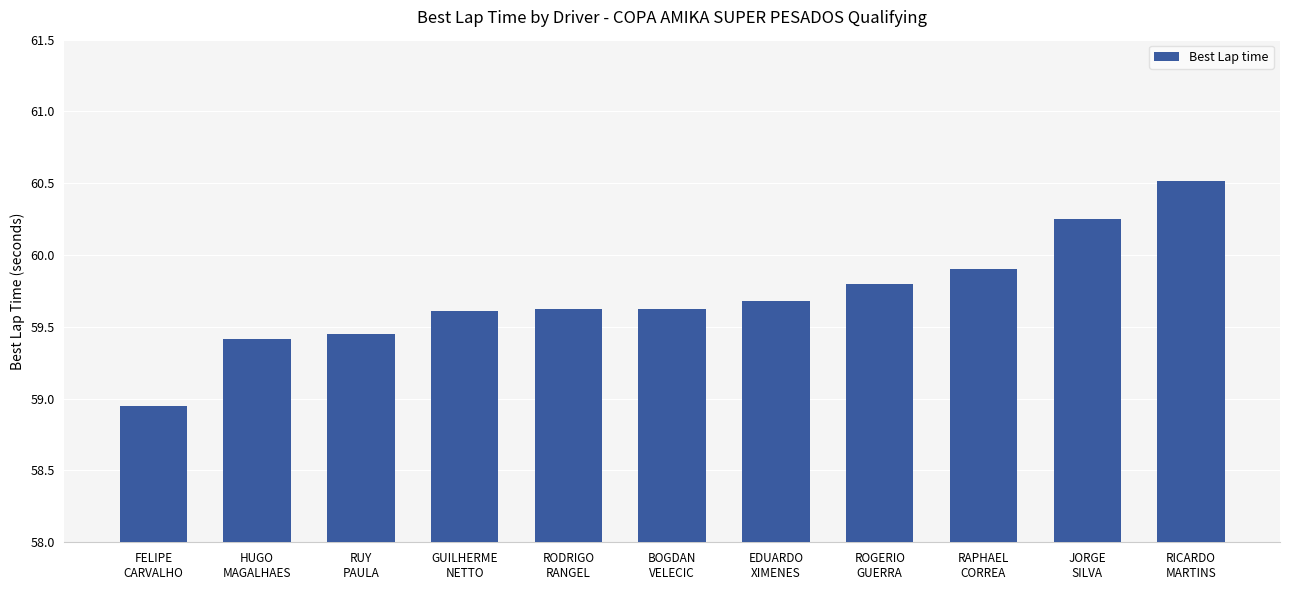

Which has a higher value, ROGERIO
GUERRA or GUILHERME
NETTO?

ROGERIO
GUERRA